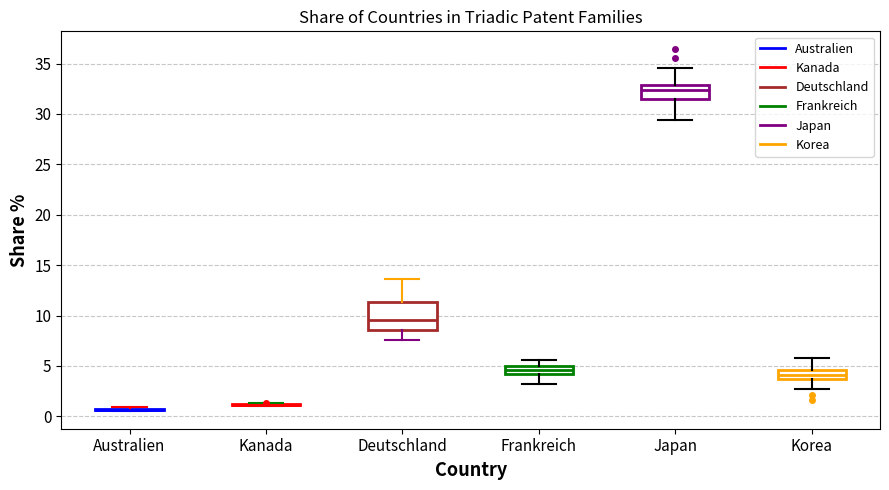

Comparing the boxes themselves (not the whiskers), which one is the tallest?

Deutschland